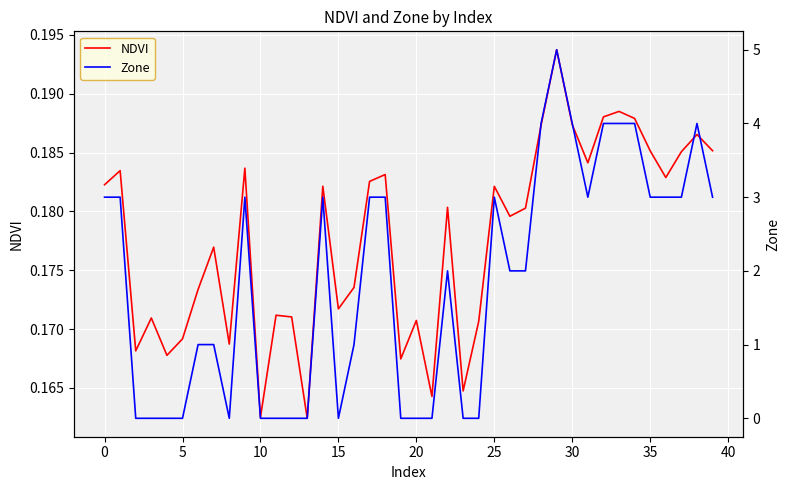

The value of NDVI at 5 is 0.1. True or false?

False